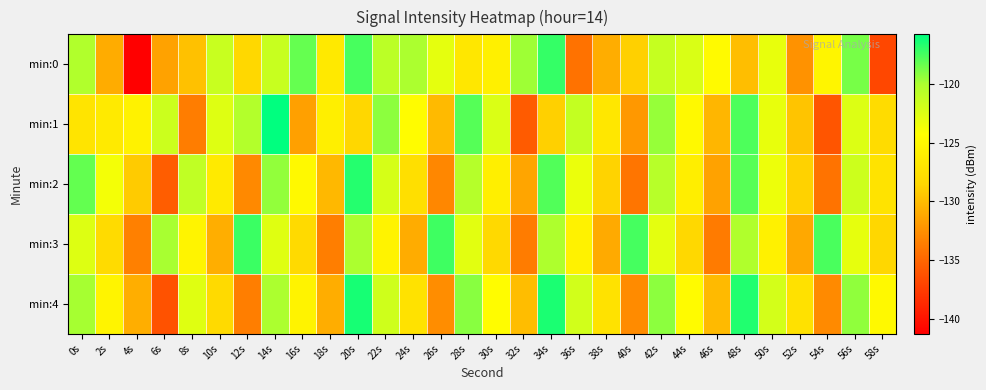

Reading left to right, transcribe all the data shown in this chart.

min:0: 0s=-120.2	2s=-130.9	4s=-141.3	6s=-131.5	8s=-129.7	10s=-121.5	12s=-128.4	14s=-121.4	16s=-118.3	18s=-126.5	20s=-117.5	22s=-120.8	24s=-120.0	26s=-123.0	28s=-126.8	30s=-125.9	32s=-119.6	34s=-117.1	36s=-134.3	38s=-130.9	40s=-128.9	42s=-121.3	44s=-122.3	46s=-124.7	48s=-129.9	50s=-123.1	52s=-132.4	54s=-125.3	56s=-118.7	58s=-136.9
min:1: 0s=-127.1	2s=-126.4	4s=-125.5	6s=-121.6	8s=-133.6	10s=-122.6	12s=-120.3	14s=-115.8	16s=-131.6	18s=-125.9	20s=-128.4	22s=-119.2	24s=-124.6	26s=-130.1	28s=-117.9	30s=-122.3	32s=-135.7	34s=-128.9	36s=-121.2	38s=-126.8	40s=-132.0	42s=-119.5	44s=-124.9	46s=-130.3	48s=-117.7	50s=-123.1	52s=-129.6	54s=-136.0	56s=-122.5	58s=-127.9
min:2: 0s=-118.2	2s=-123.7	4s=-129.1	6s=-135.6	8s=-121.0	10s=-126.5	12s=-132.9	14s=-119.3	16s=-124.8	18s=-130.2	20s=-116.7	22s=-122.1	24s=-127.6	26s=-133.0	28s=-120.5	30s=-125.9	32s=-131.3	34s=-117.8	36s=-123.2	38s=-128.7	40s=-134.1	42s=-120.6	44s=-126.0	46s=-131.5	48s=-117.9	50s=-123.3	52s=-128.8	54s=-134.2	56s=-121.7	58s=-127.1
min:3: 0s=-122.6	2s=-128.0	4s=-133.5	6s=-119.9	8s=-125.3	10s=-130.8	12s=-117.2	14s=-122.7	16s=-128.1	18s=-133.6	20s=-120.0	22s=-125.5	24s=-130.9	26s=-117.3	28s=-122.8	30s=-128.2	32s=-133.7	34s=-120.1	36s=-125.6	38s=-131.0	40s=-117.5	42s=-122.9	44s=-128.3	46s=-133.8	48s=-120.2	50s=-125.7	52s=-131.1	54s=-117.6	56s=-123.0	58s=-128.5
min:4: 0s=-119.9	2s=-125.3	4s=-130.8	6s=-136.2	8s=-122.7	10s=-128.1	12s=-133.6	14s=-120.0	16s=-125.4	18s=-130.9	20s=-116.3	22s=-121.8	24s=-127.2	26s=-132.7	28s=-119.1	30s=-124.6	32s=-130.0	34s=-116.4	36s=-121.9	38s=-127.3	40s=-132.8	42s=-119.2	44s=-124.7	46s=-130.1	48s=-116.6	50s=-122.0	52s=-127.4	54s=-132.9	56s=-119.3	58s=-124.8